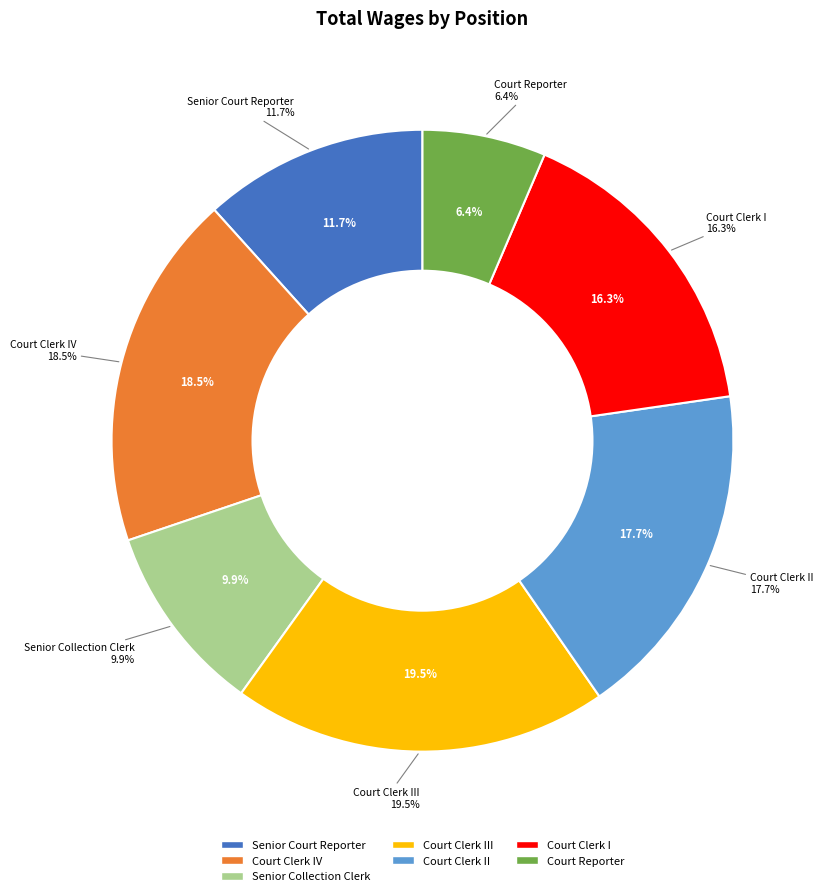

Does any single category account for the majority?

No